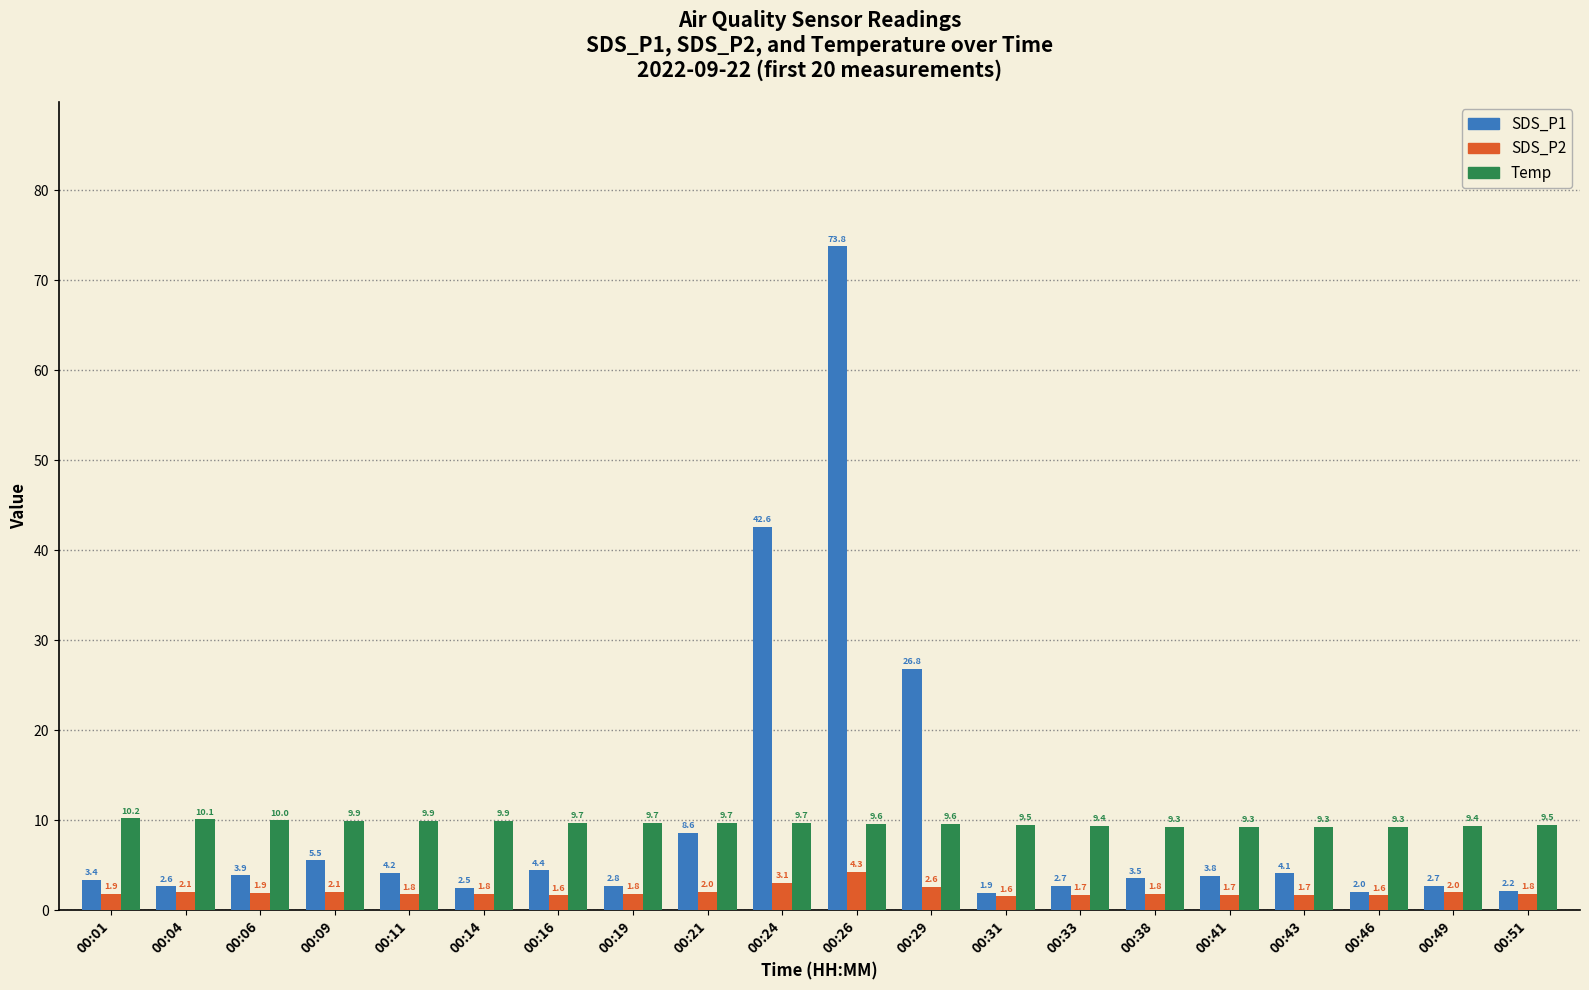

True or false: SDS_P2 has a value of 3.1 at 00:24.

True